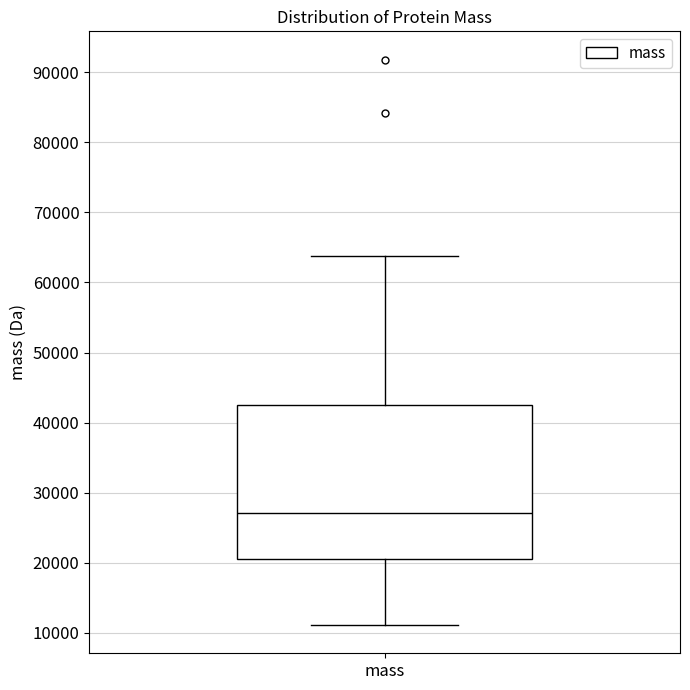

Read this box plot against the y-axis: the position of the median line, the range covered by the box, and the ends of both whiskers. The values are not printed on the chart, so give them approximately, as read against the axis.

median 27000, box 21000 to 43000, whiskers 11000 to 64000